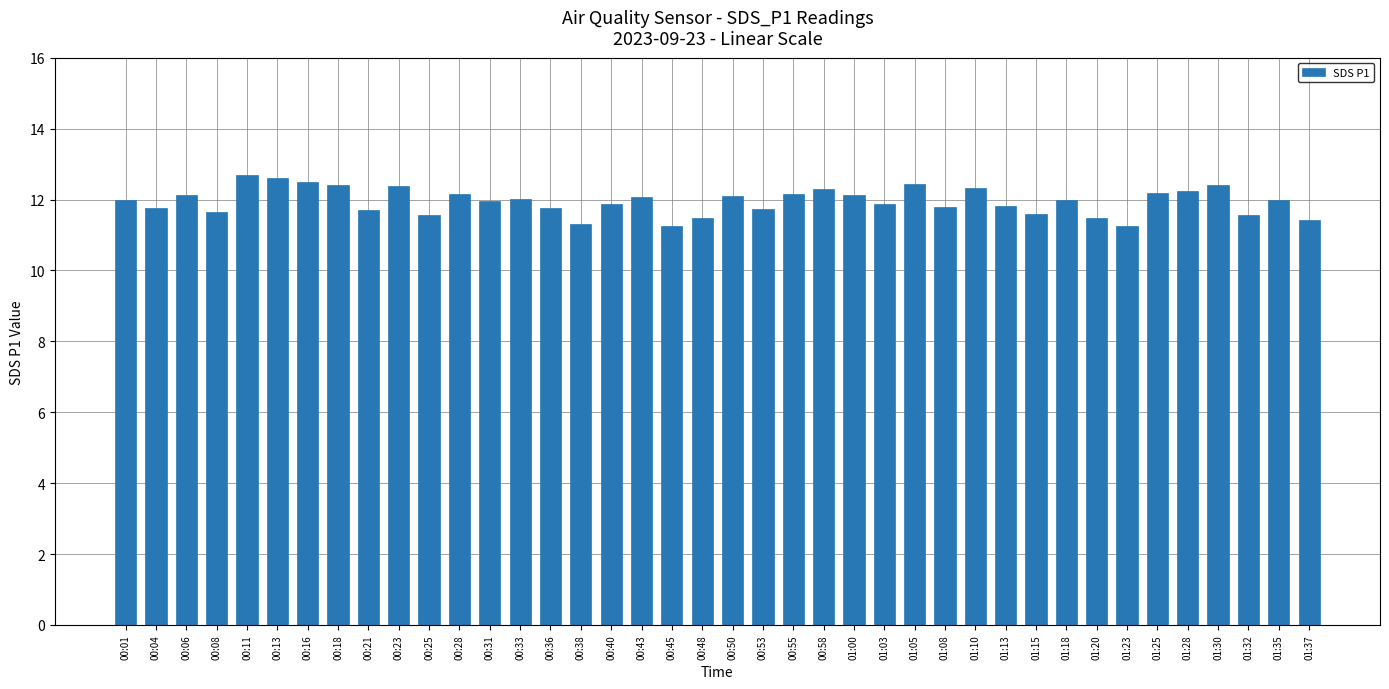

The chart shows a value of 12.1 at 00:06. True or false?

True